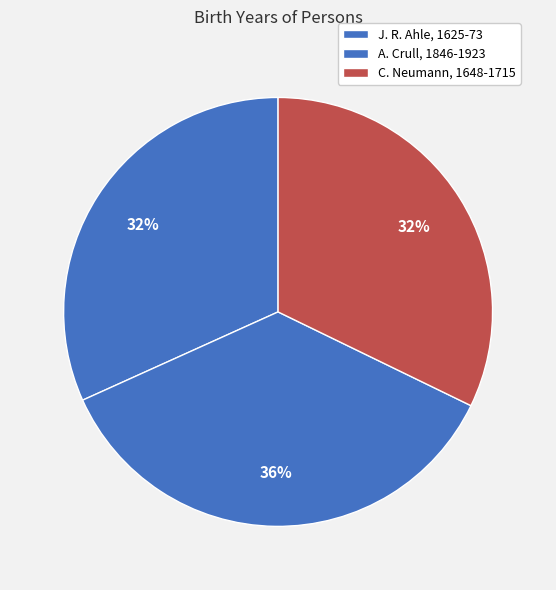

What percentage is NOT represented by C. Neumann, 1648-1715?

67.8%